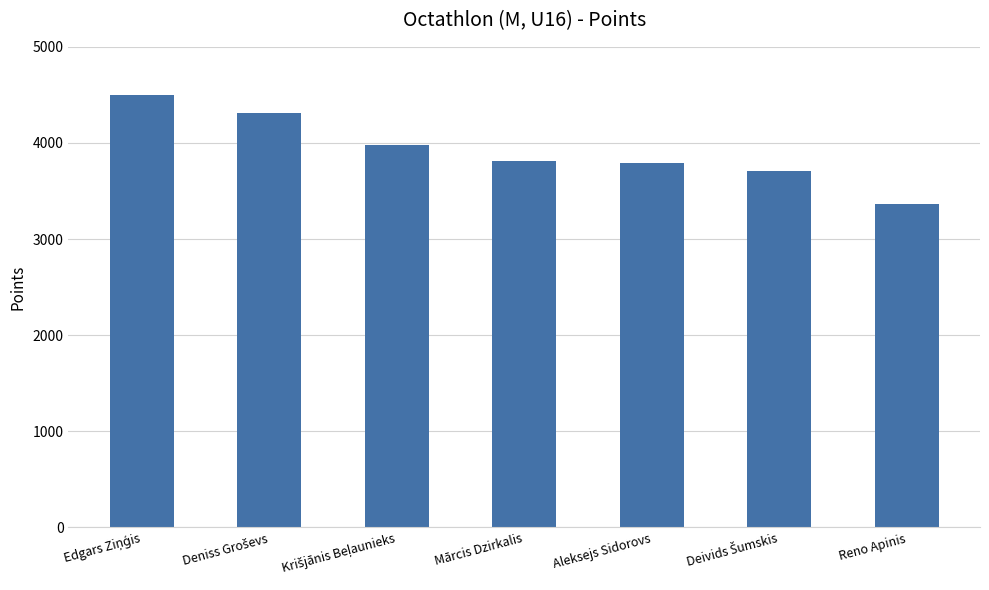

What position from the left is Aleksejs Sidorovs?

5